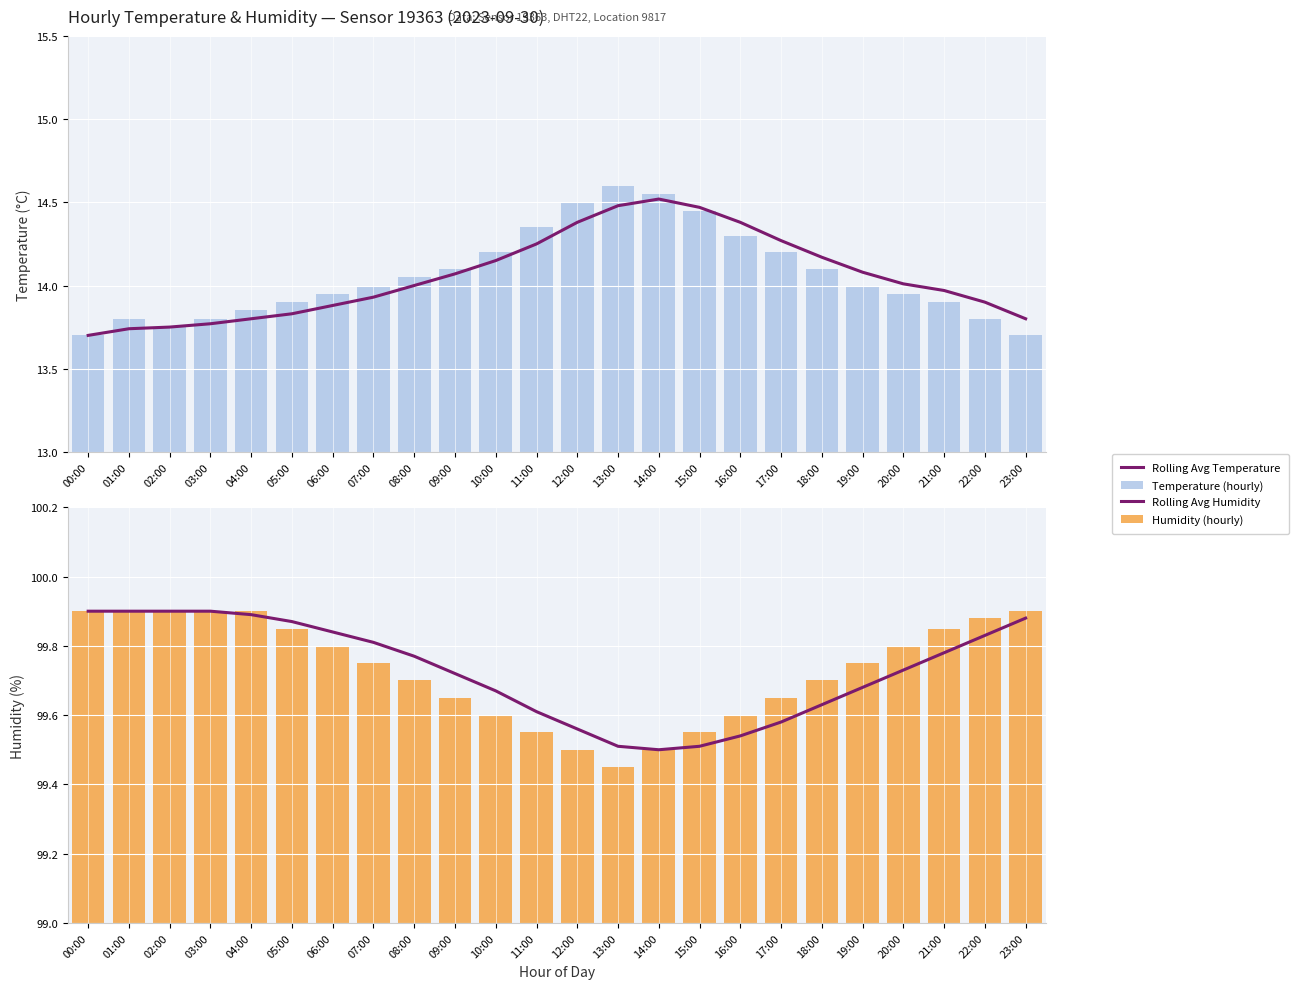

Does the chart contain any negative values?

No